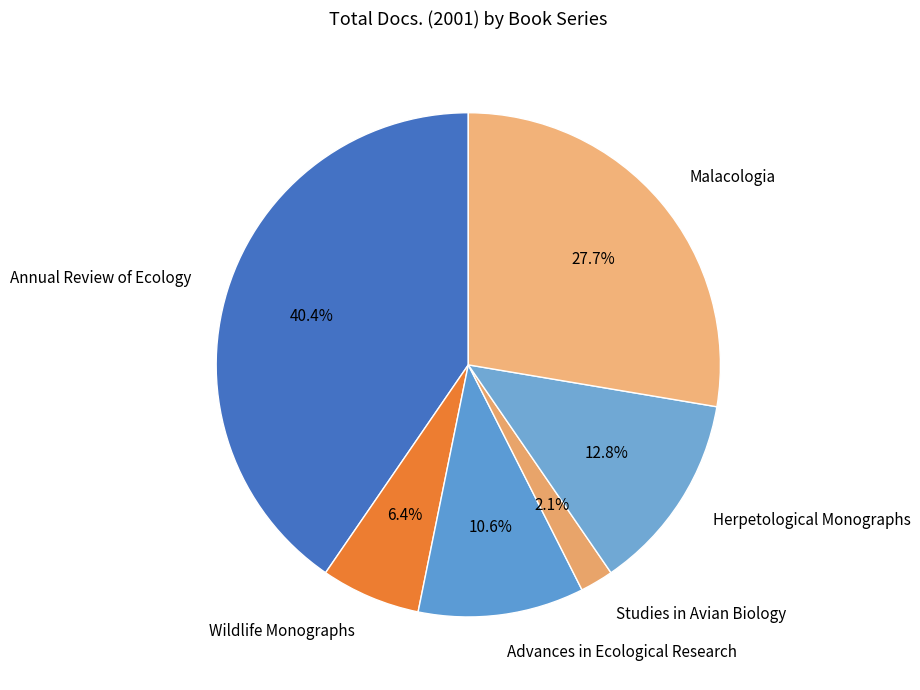

How many slices are in this pie chart?

6